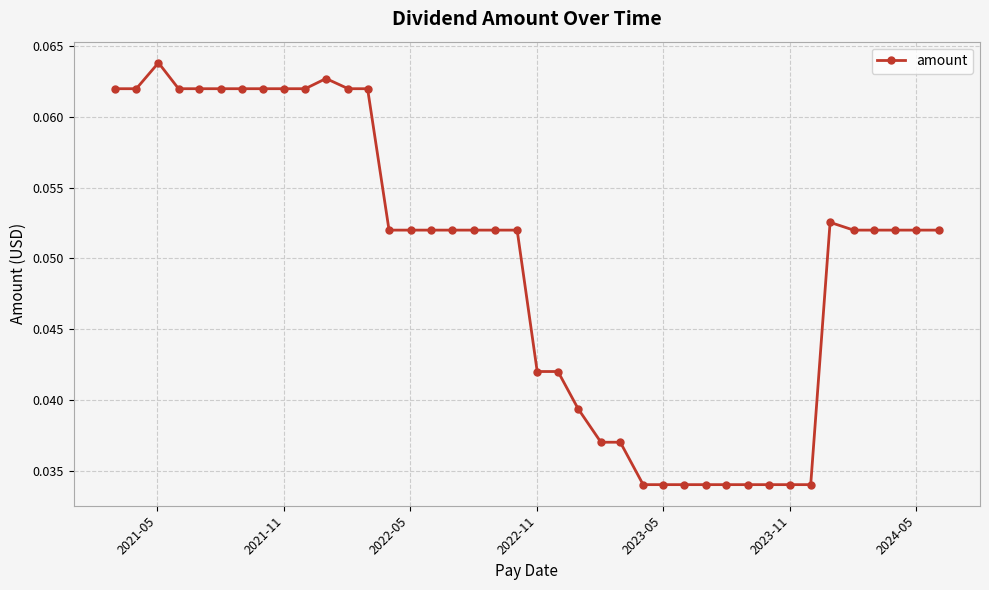

Count the values in the range 0 to 1.

40